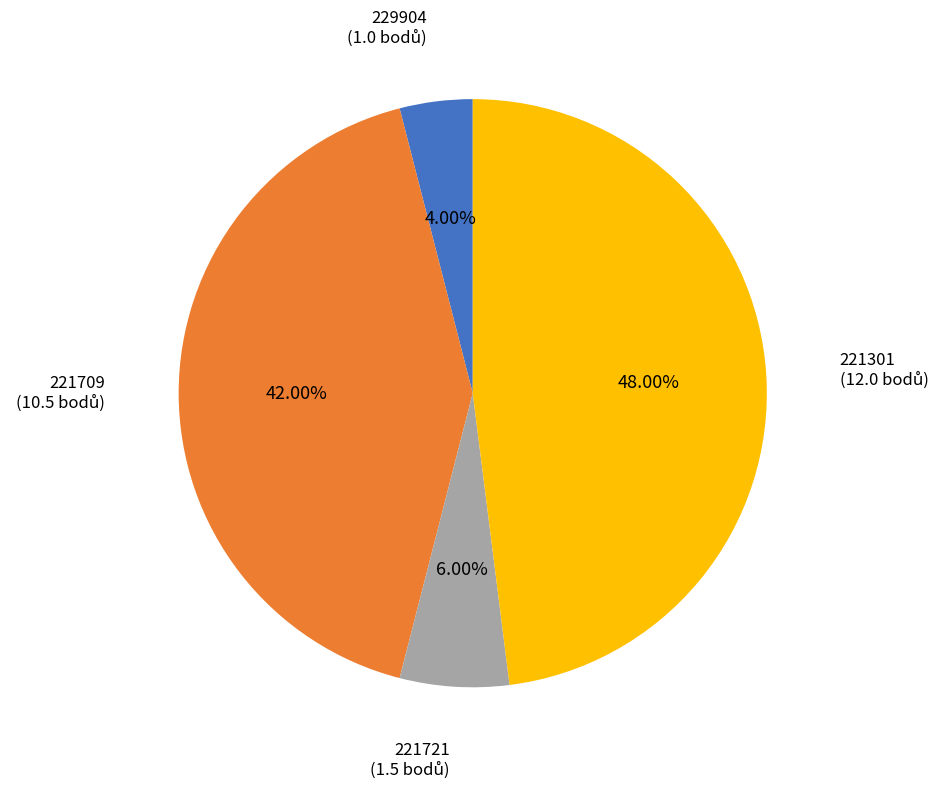

Does any single category account for the majority?

No